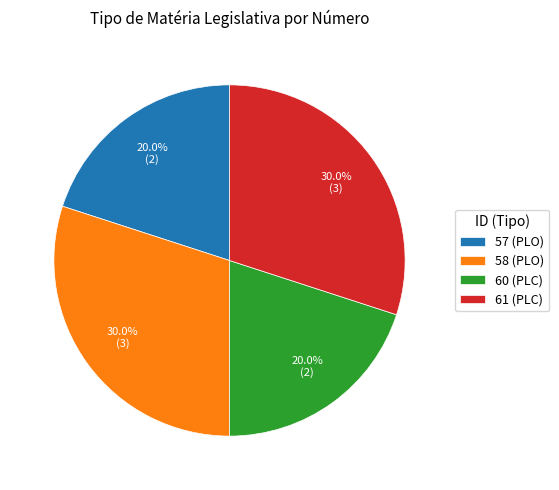

How many slices are in this pie chart?

4